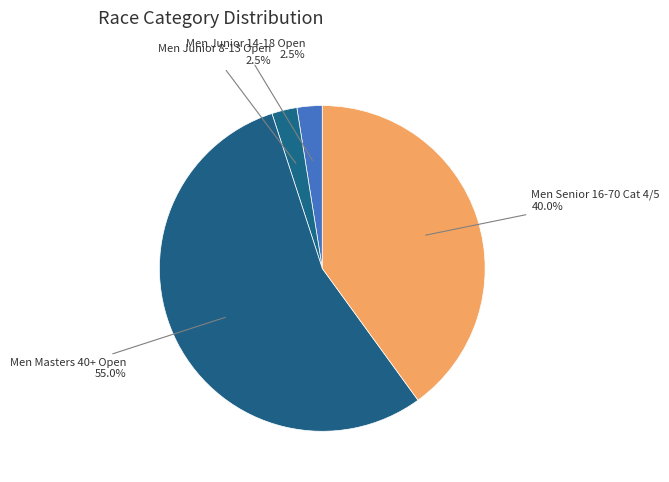

Which slice is the largest?

Men Masters 40+ Open